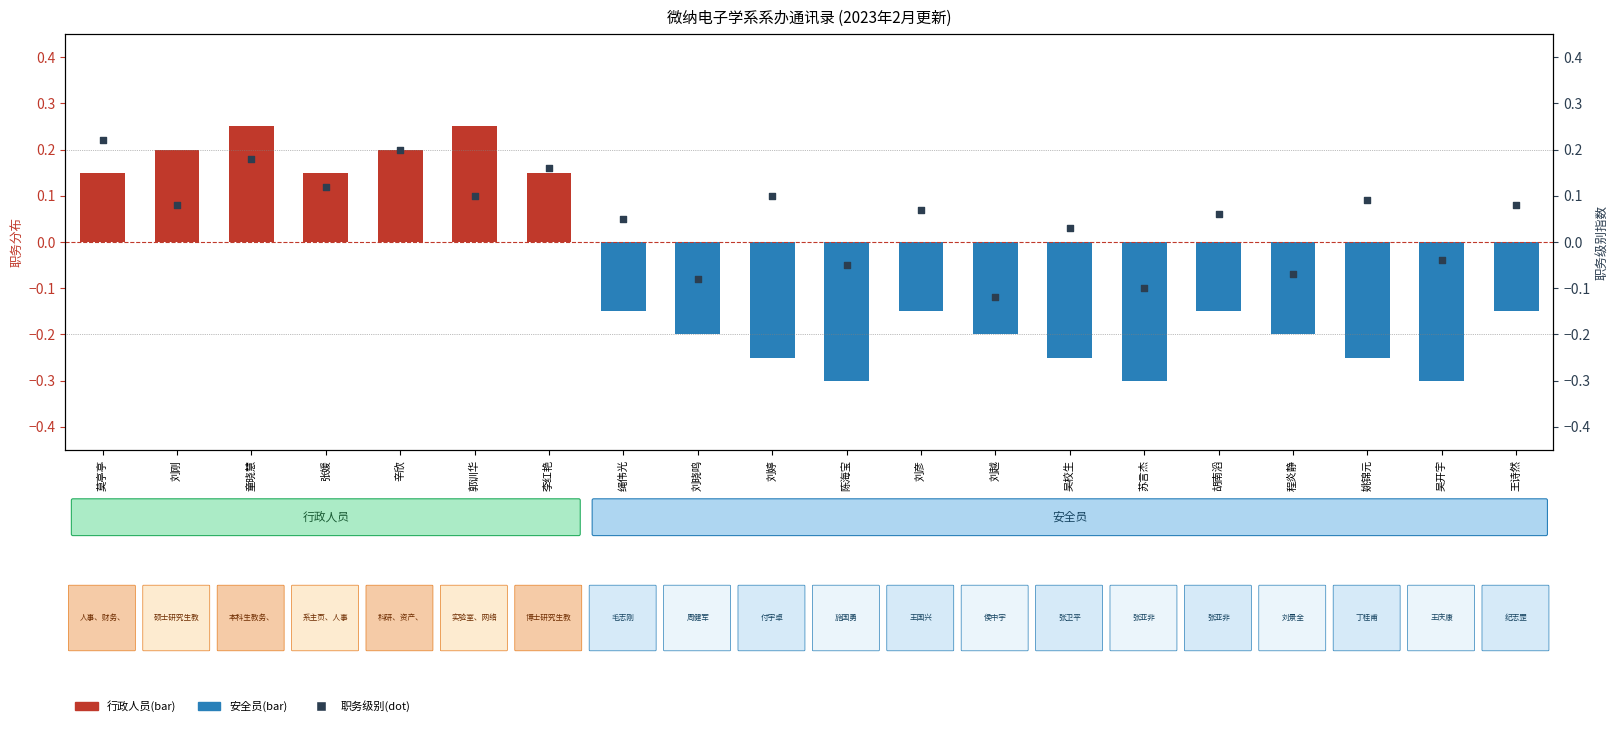

What is the change in value from 郭训华 to 吴校生?

-0.1